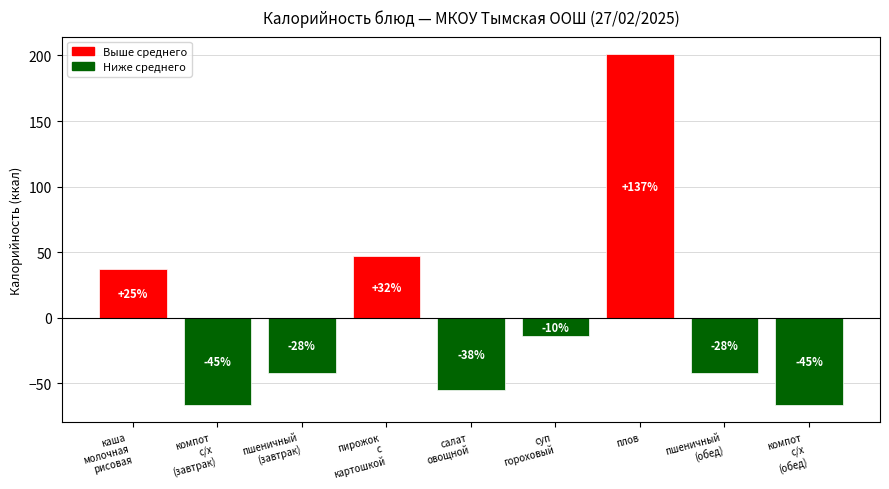

Does the chart contain any negative values?

Yes